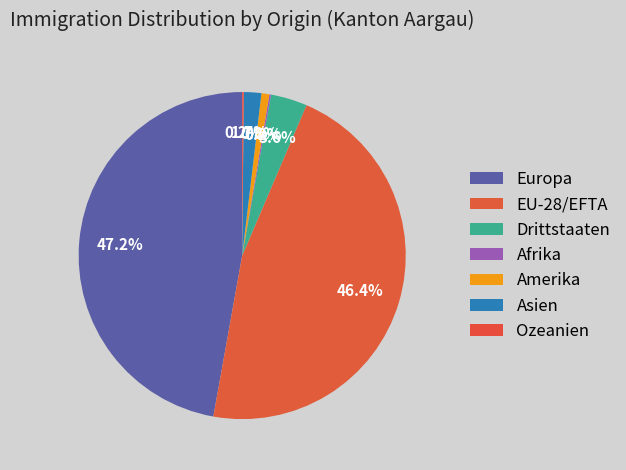

Rank the categories by value from lowest to highest.

Afrika, Ozeanien, Amerika, Asien, Drittstaaten, EU-28/EFTA, Europa